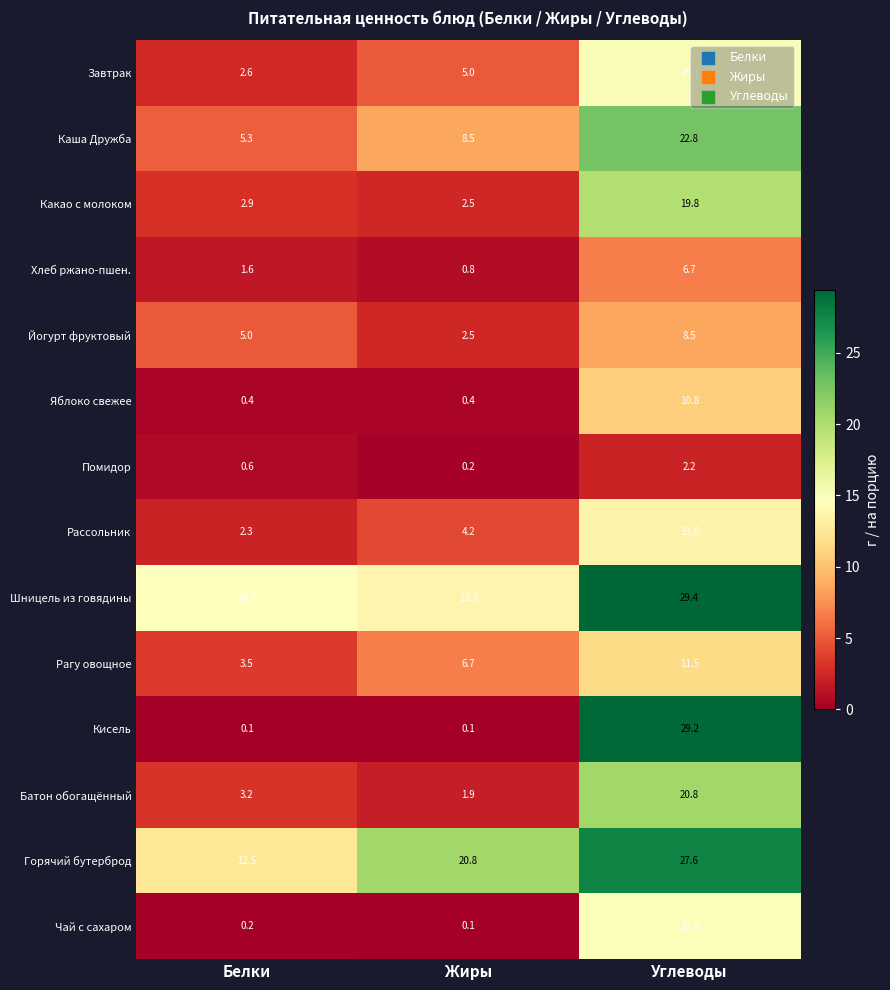

At which category is the sum across all series the highest?

Углеводы